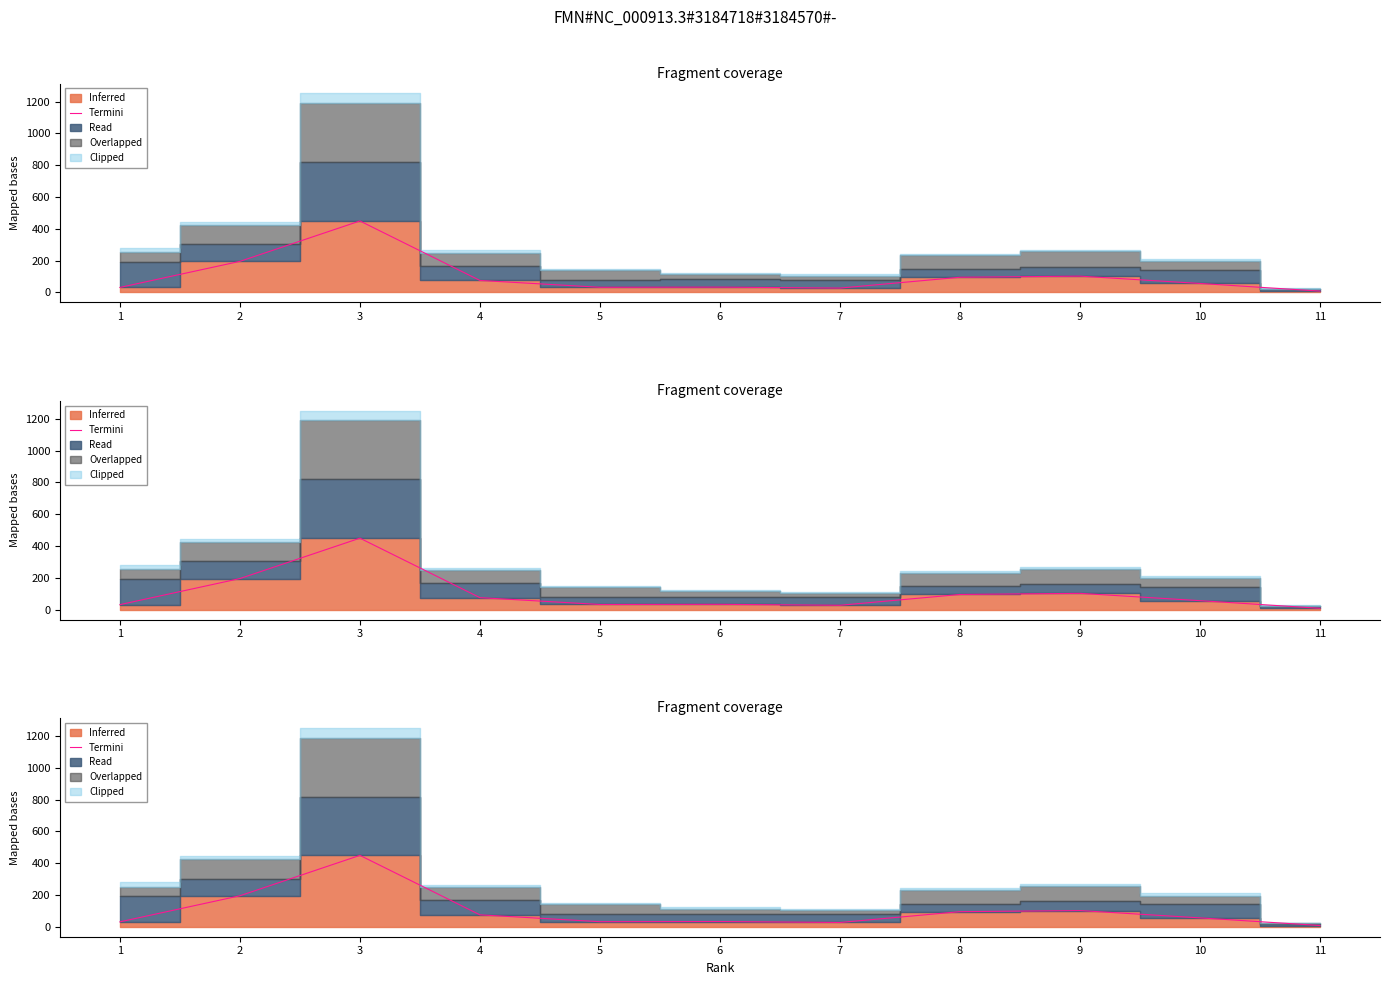

Count the number of categories in the chart.

11